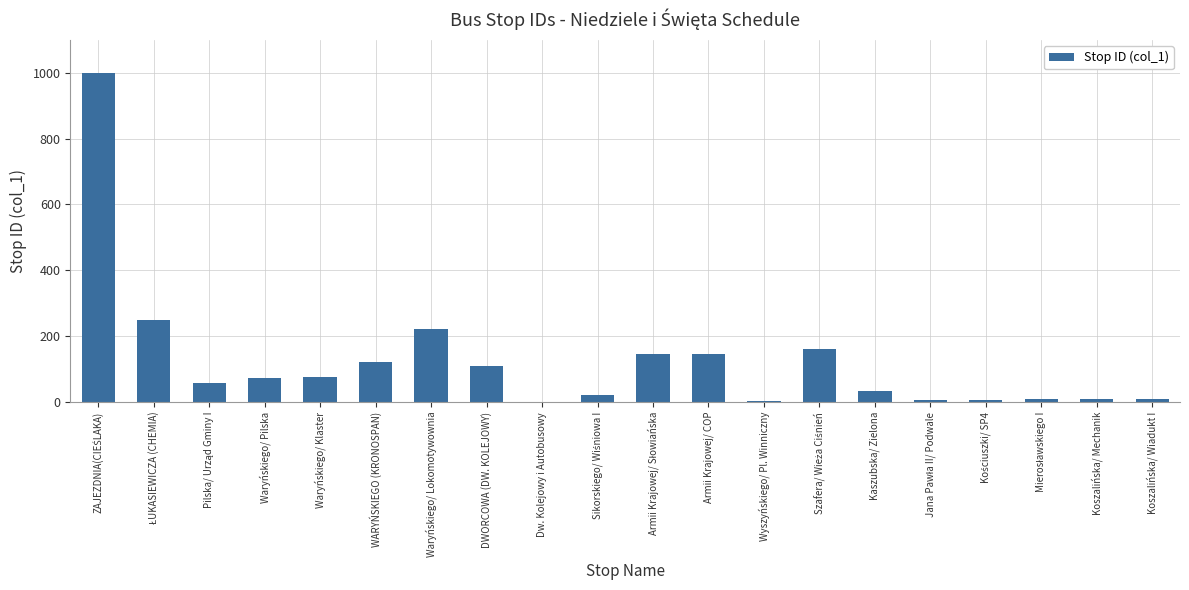

What is the maximum value shown in the chart?

1000